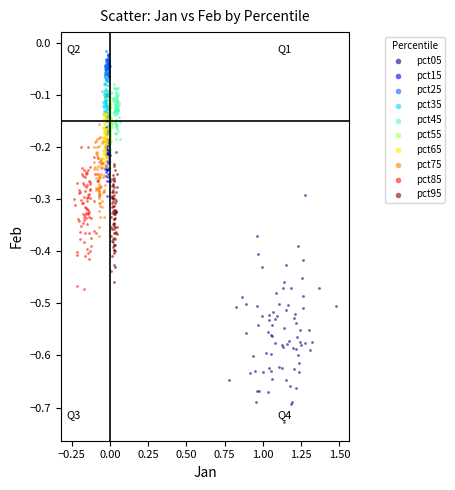

Which series reaches the minimum Y coordinate?

pct05